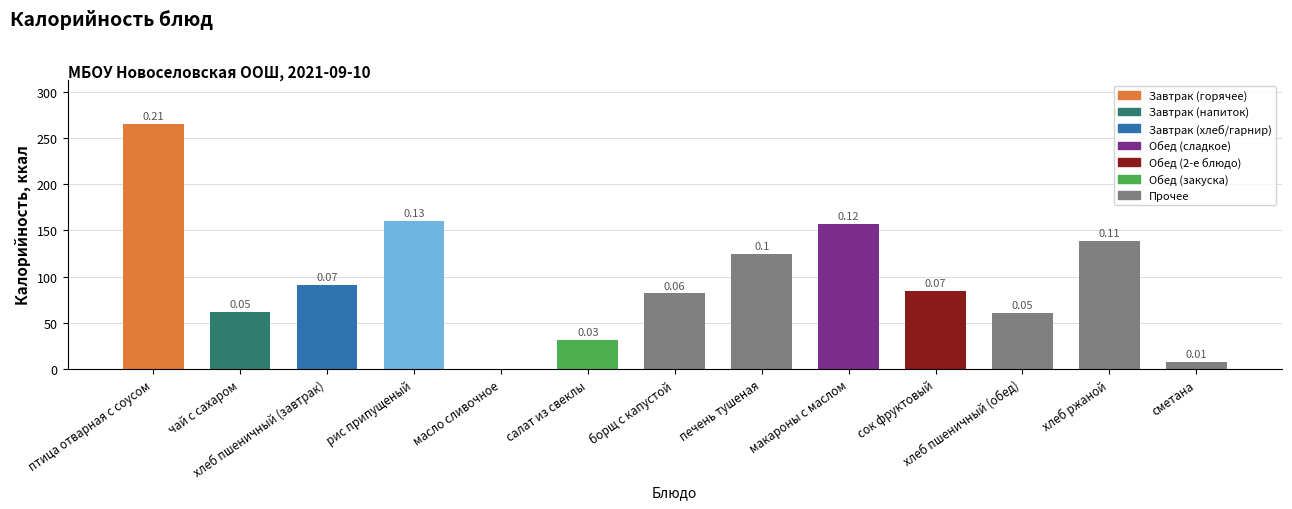

What is the value of the 1st bar from the left?

265